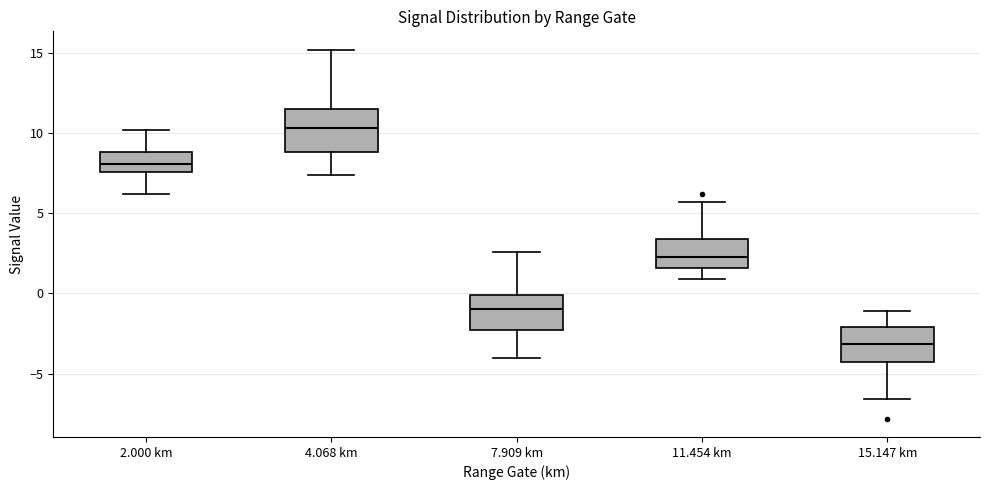

Reading left to right, transcribe this box plot: for each box, give where its median line is, the range the box spans, and where its two whiskers end, as read against the y-axis. The values are not printed on the chart, so give them approximately, as read against the axis.

2.000 km: median 8.0, box 7.5 to 9.0, whiskers 6.0 to 10.0
4.068 km: median 10.5, box 9.0 to 11.5, whiskers 7.5 to 15.0
7.909 km: median -1.0, box -2.0 to 0.0, whiskers -4.0 to 2.5
11.454 km: median 2.5, box 1.5 to 3.5, whiskers 1.0 to 5.5
15.147 km: median -3.0, box -4.5 to -2.0, whiskers -6.5 to -1.0